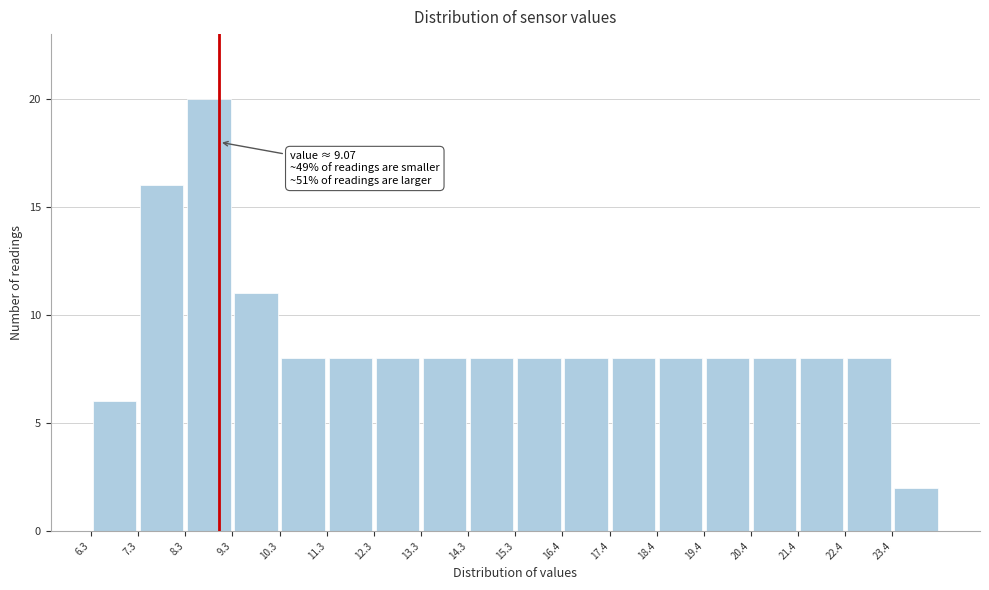

Over which range of the x-axis is the bar tallest?

8.35 to 9.35